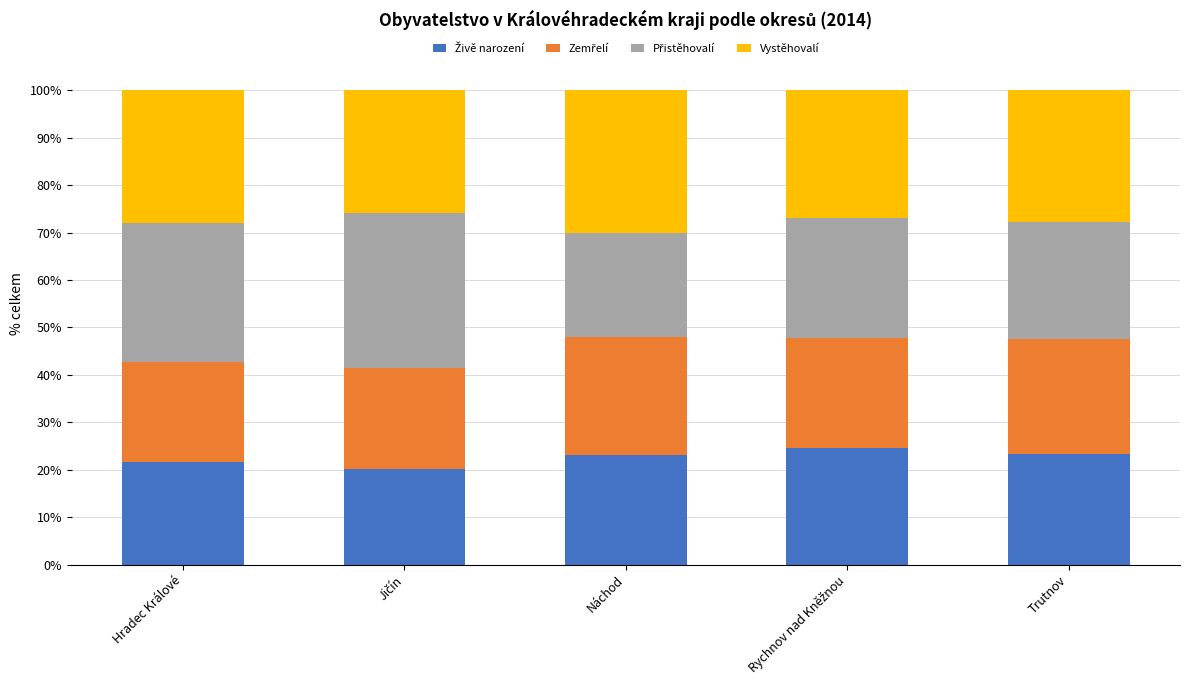

What is the total value across all series at Hradec Králové?

100.0